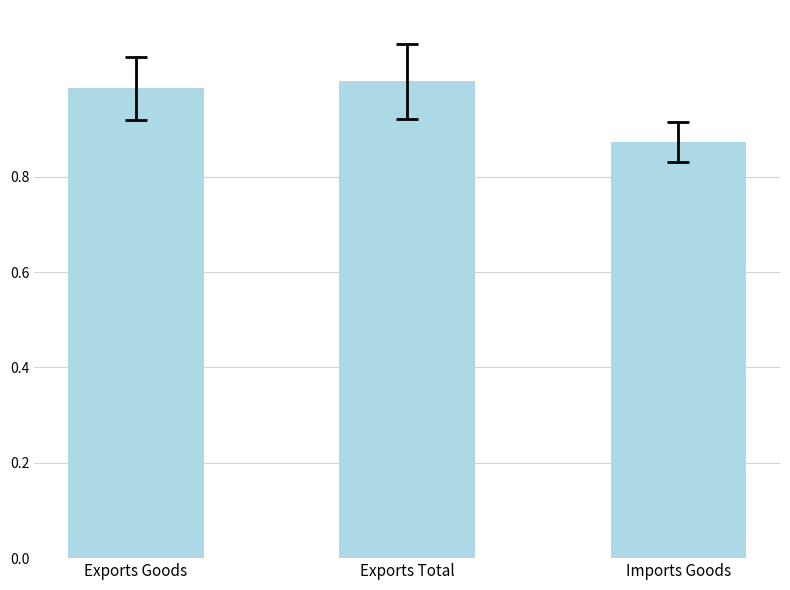

At which label is the value closest to 0?

Imports Goods